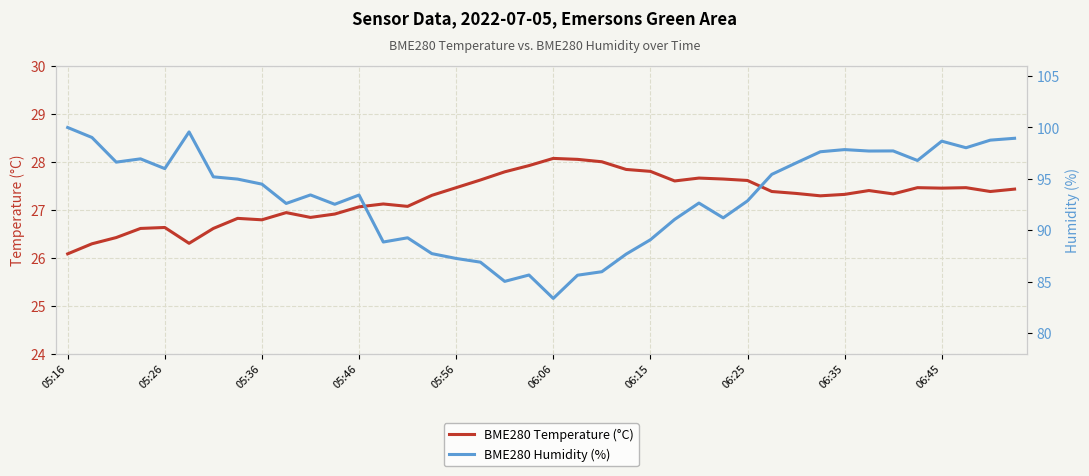

How many lines are shown in the chart?

2